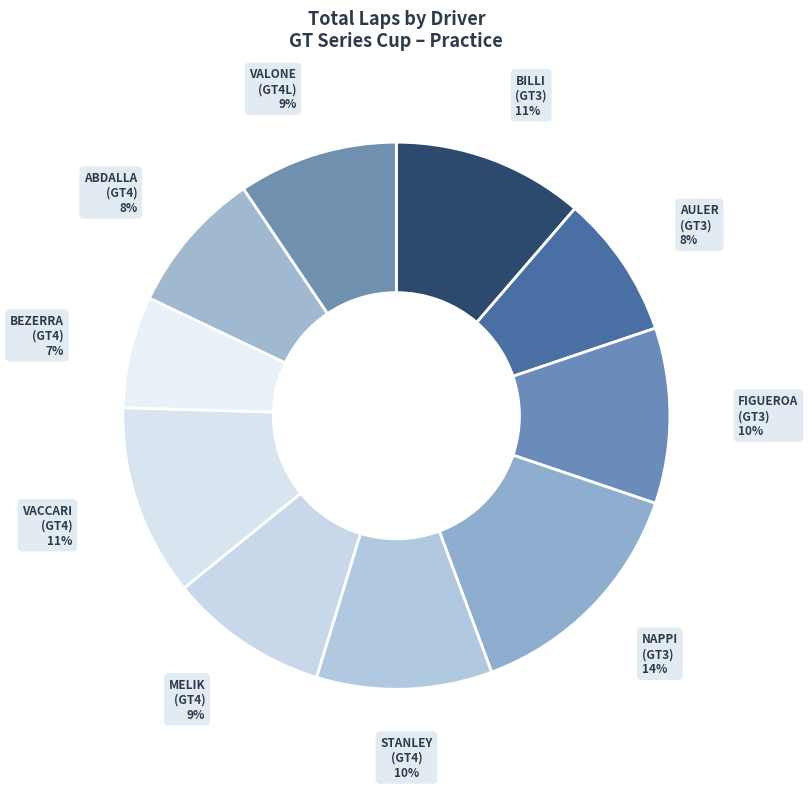

To the nearest percent, what is the difference between the FIGUEROA (GT3) and ABDALLA (GT4) slice percentages?

2%